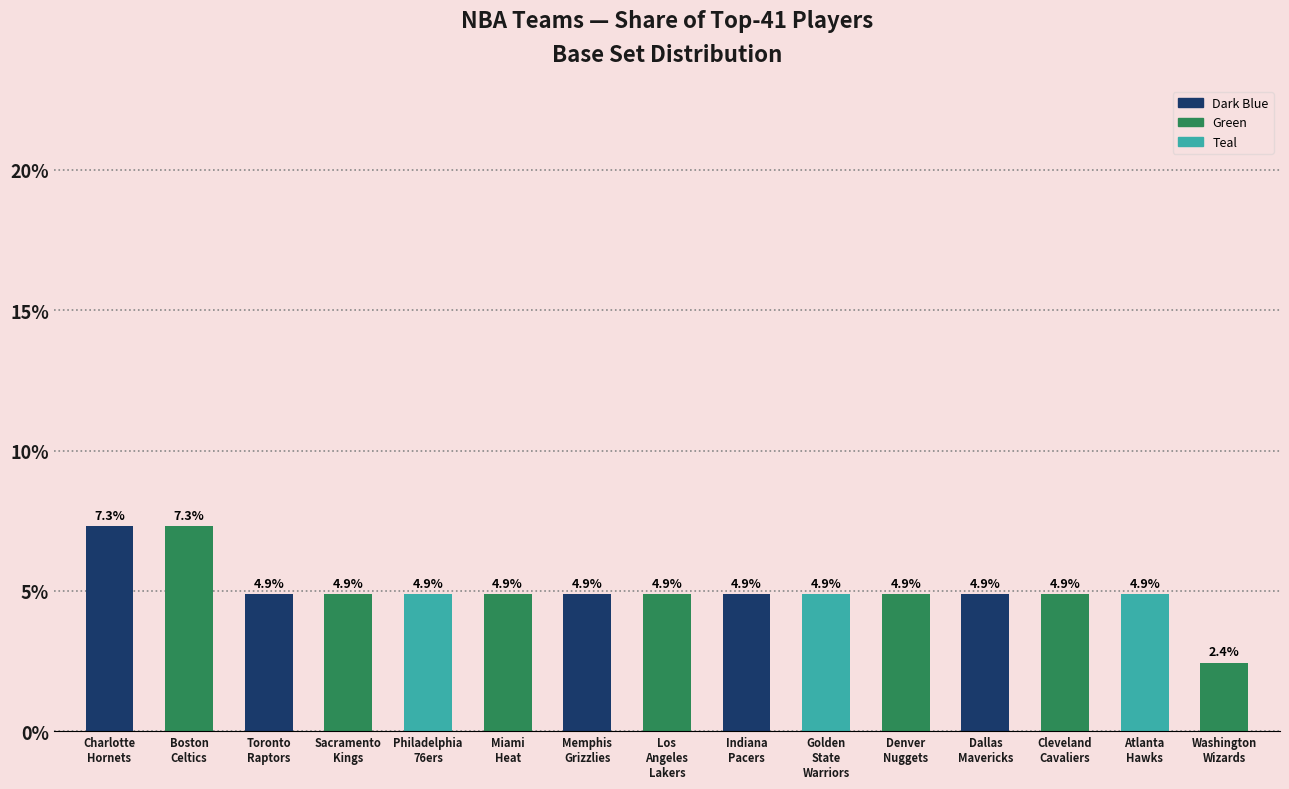

Reading right to left, list all the values displayed in this chart.

Washington
Wizards=2.4	Atlanta
Hawks=4.9	Cleveland
Cavaliers=4.9	Dallas
Mavericks=4.9	Denver
Nuggets=4.9	Golden
State
Warriors=4.9	Indiana
Pacers=4.9	Los
Angeles
Lakers=4.9	Memphis
Grizzlies=4.9	Miami
Heat=4.9	Philadelphia
76ers=4.9	Sacramento
Kings=4.9	Toronto
Raptors=4.9	Boston
Celtics=7.3	Charlotte
Hornets=7.3